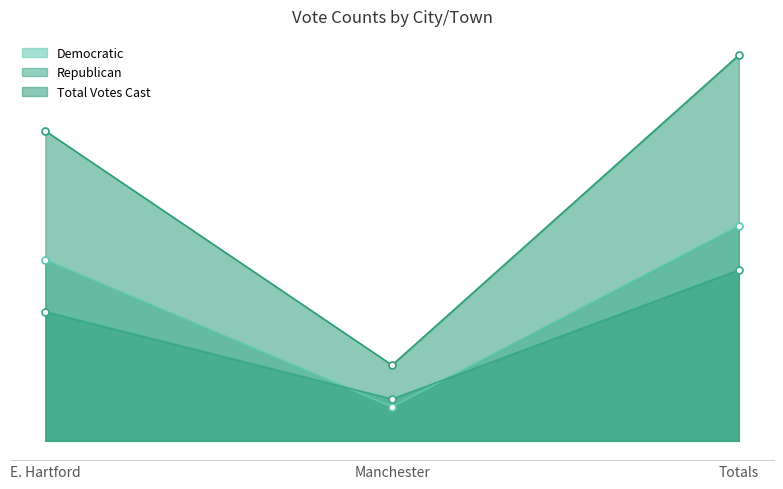

How many values in the Total Votes Cast series are below 8073?

1